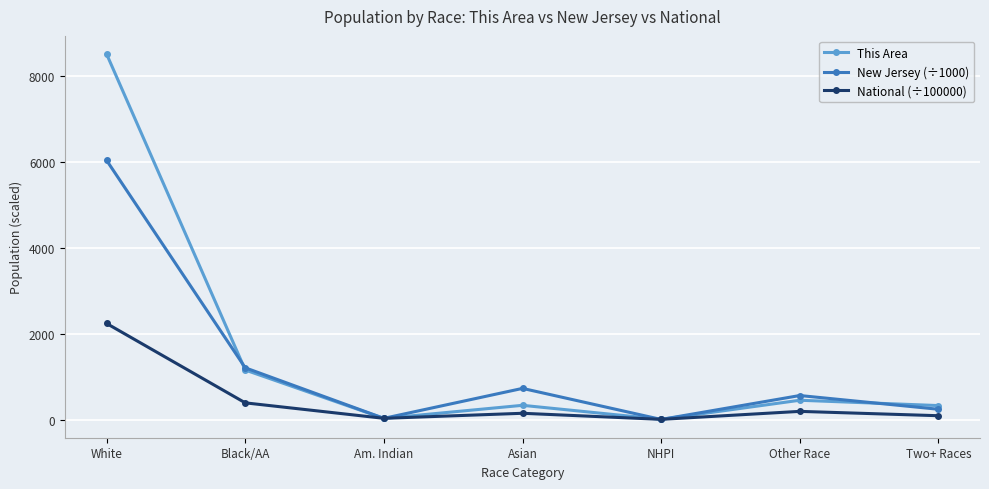

List the series in order of their overall mean, lowest first.

National (÷100000), New Jersey (÷1000), This Area